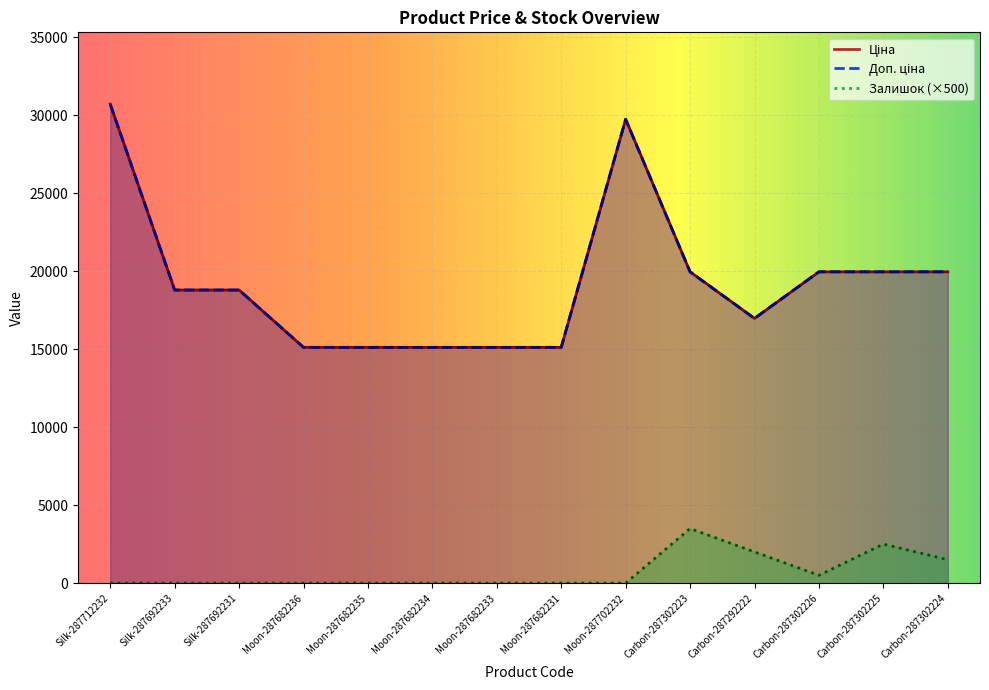

What is the average value of the Доп. ціна series?

19320.8